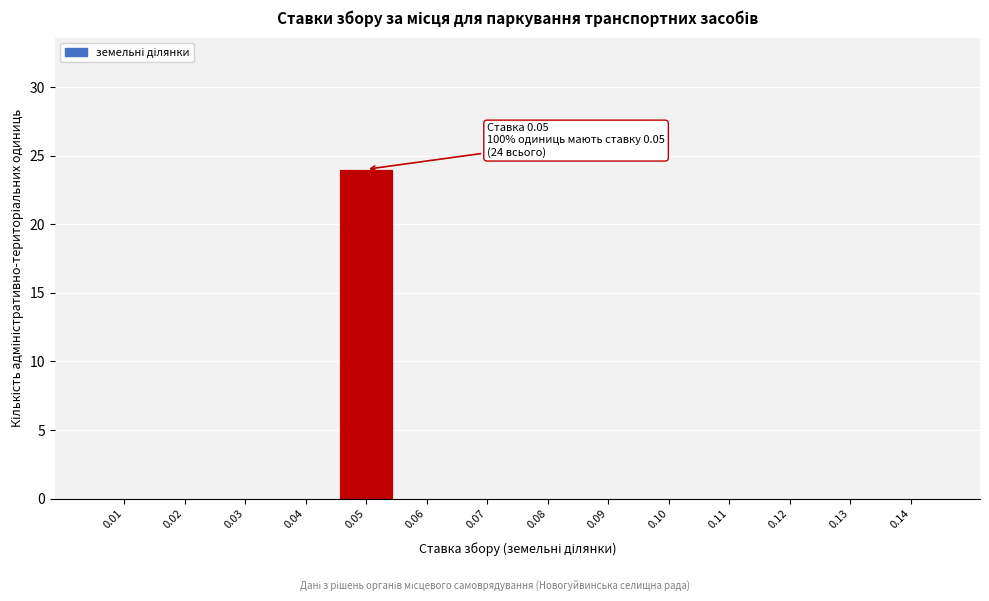

Reading left to right, transcribe all the data shown in this chart.

0.01=0	0.02=0	0.03=0	0.04=0	0.05=24	0.06=0	0.07=0	0.08=0	0.09=0	0.10=0	0.11=0	0.12=0	0.13=0	0.14=0